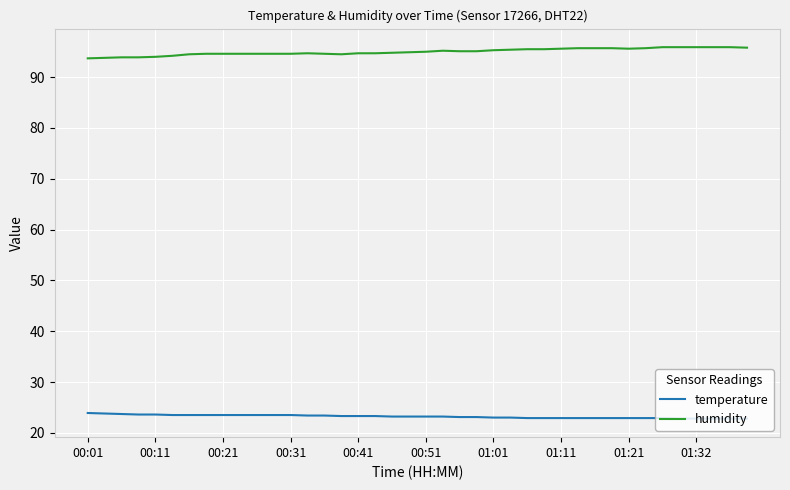

True or false: humidity and temperature intersect in this chart.

False